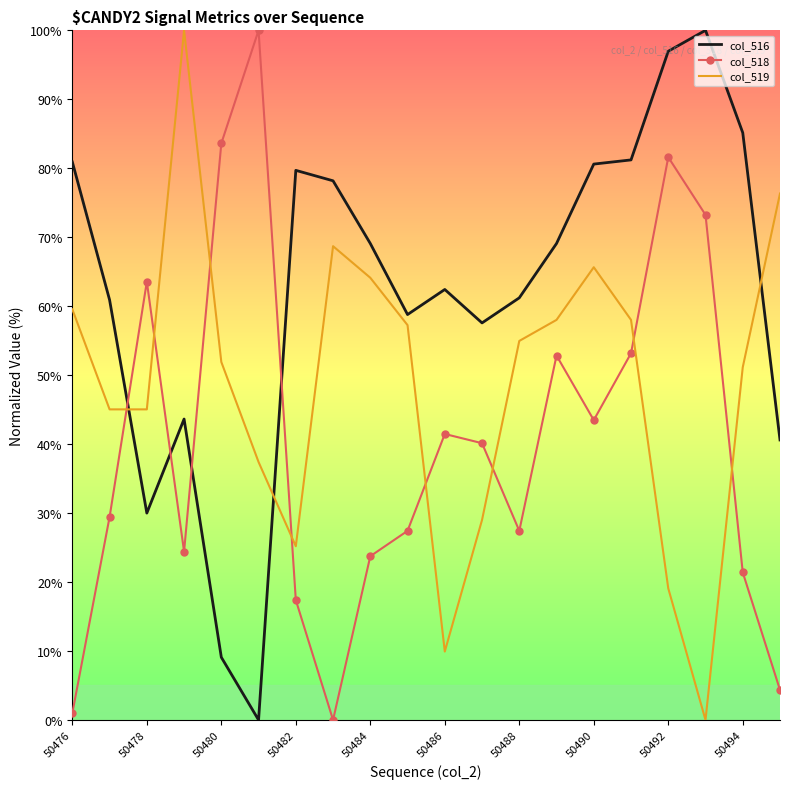

What is the average value of the col_518 series?

40.5